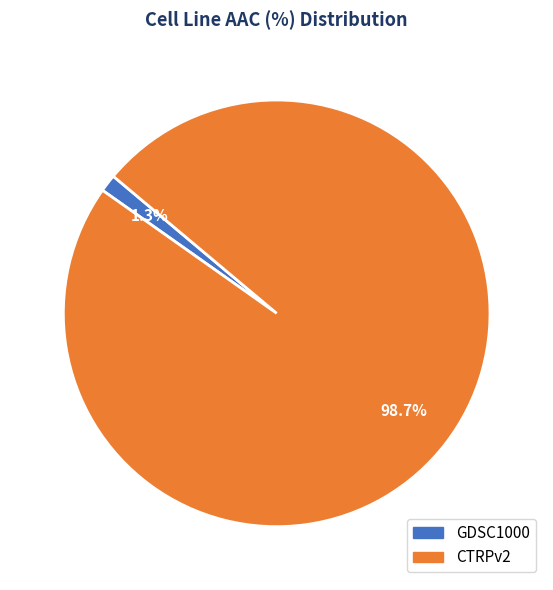

Which has a higher value, GDSC1000 or CTRPv2?

CTRPv2